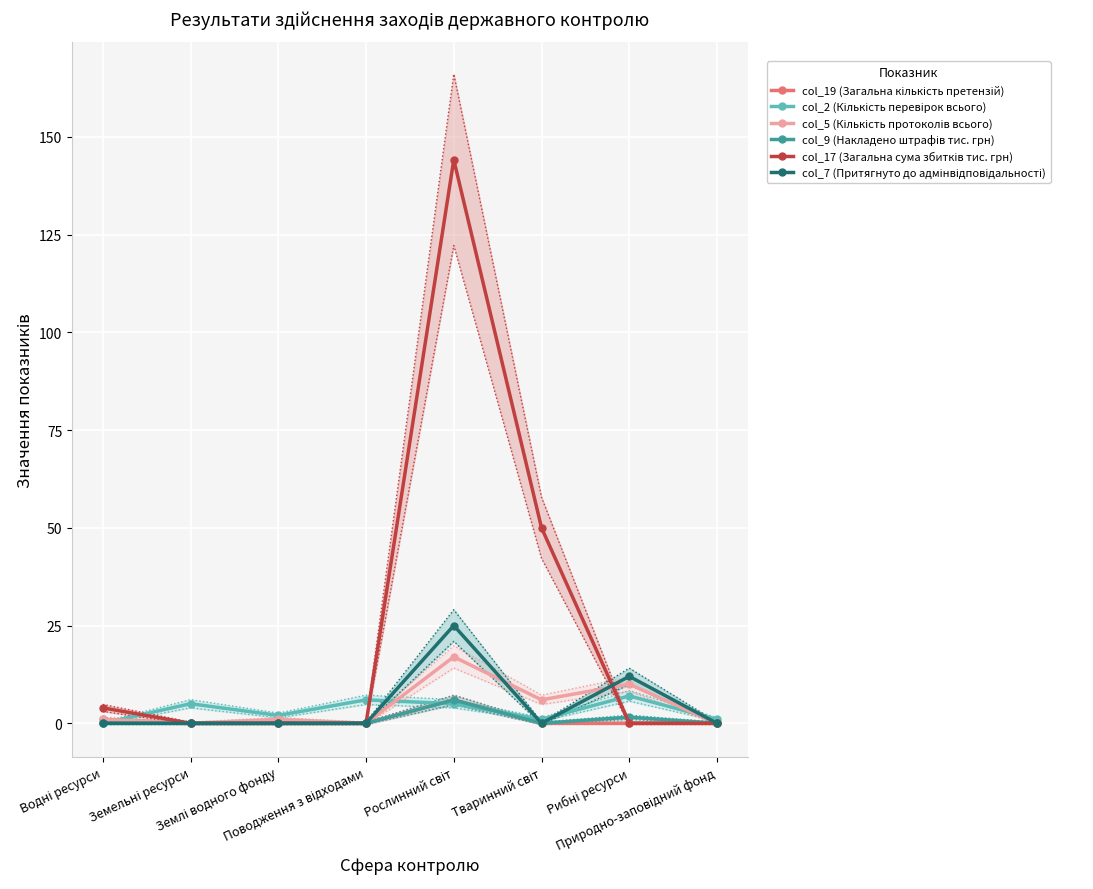

What is the label of the 4th point from the left?

Поводження з відходами